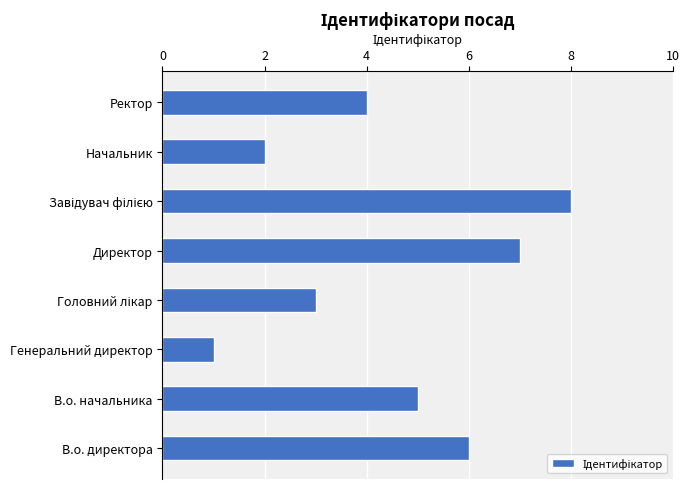

Between Генеральний директор and В.о. начальника, which is larger?

В.о. начальника